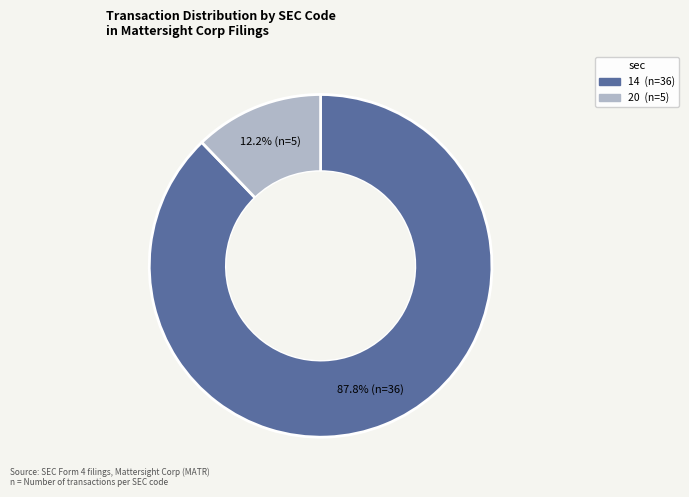

Is there a majority slice in this chart?

Yes